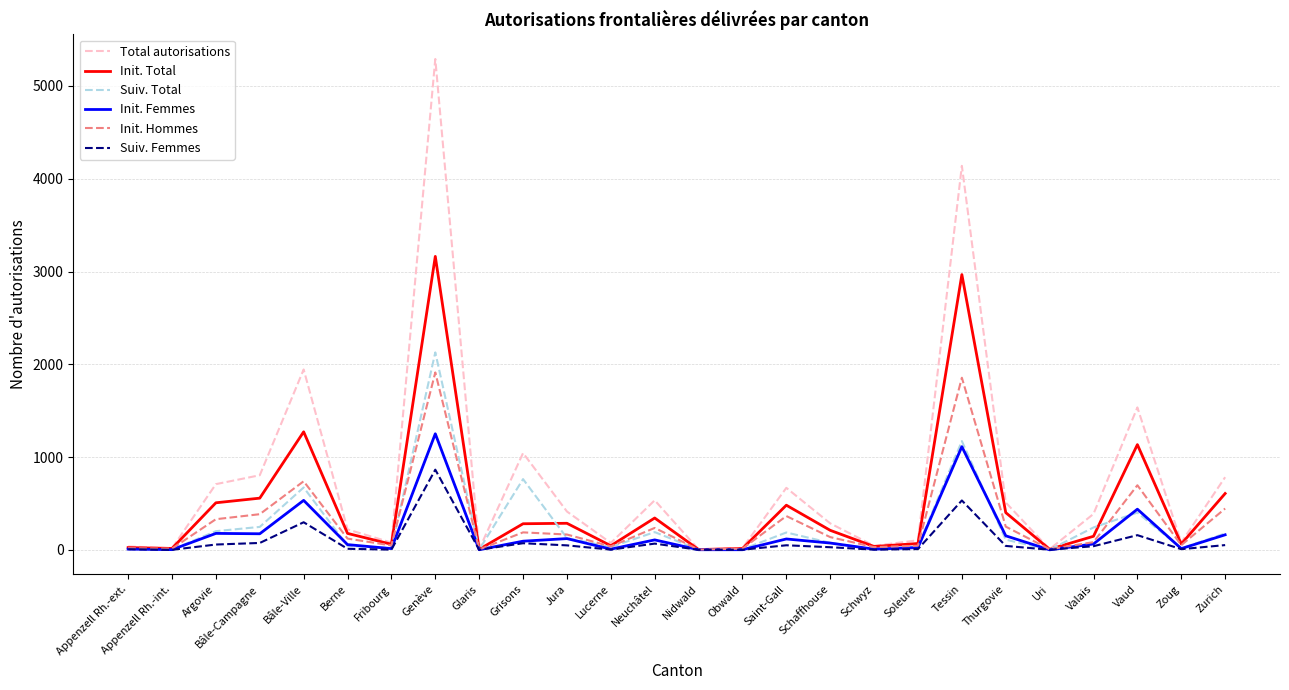

Which category has the highest value across all series?

Genève